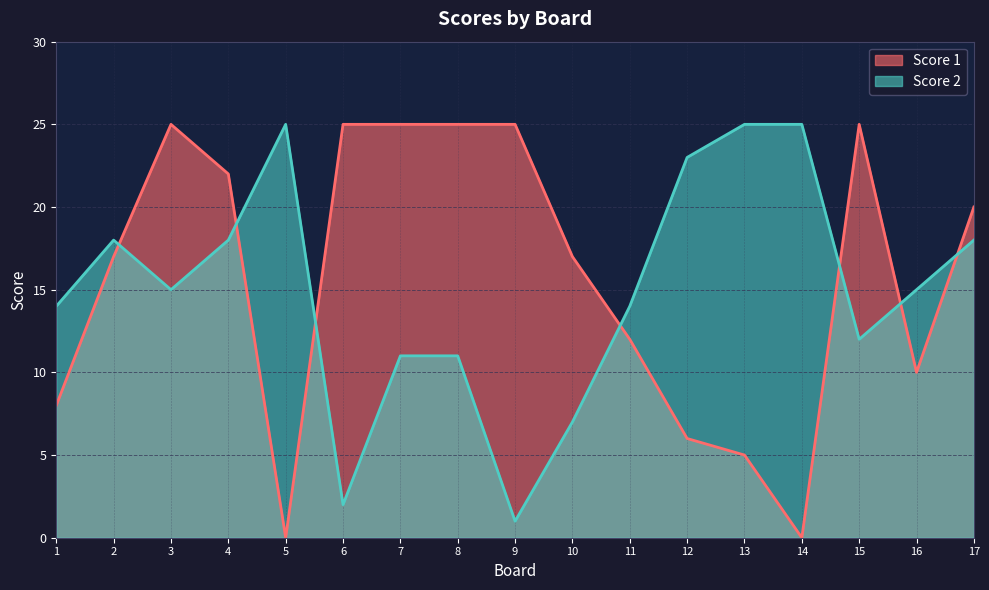

What is the value of the Score 1 point at the 6th from the left?

25